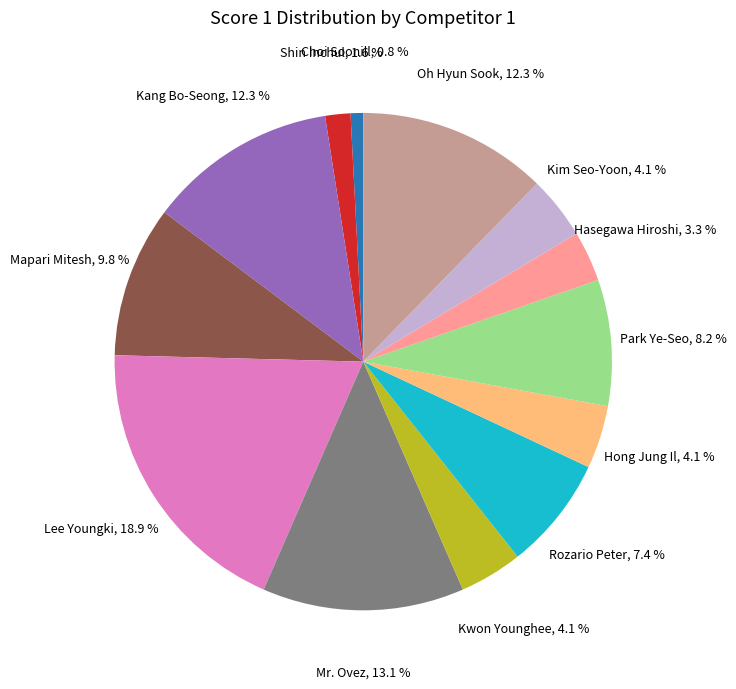

Combined, what portion of the pie is Hasegawa Hiroshi and Mr. Ovez?

16.4%